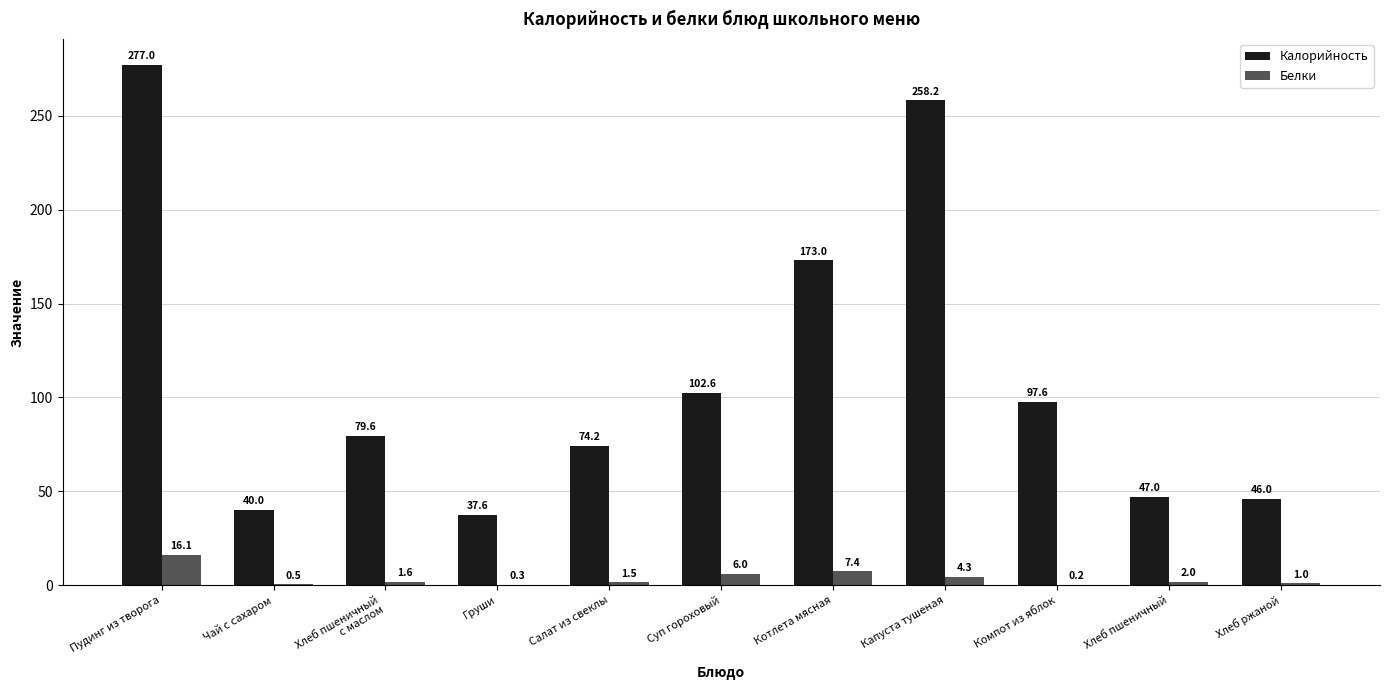

At which category does the chart reach its peak across all series?

Пудинг из творога